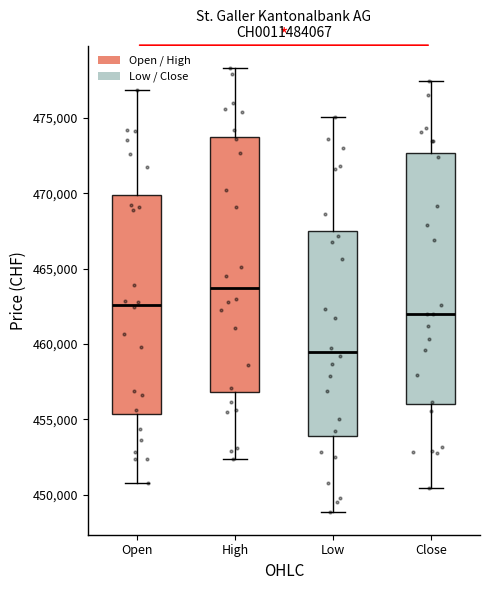

Which box has the highest median line?

High